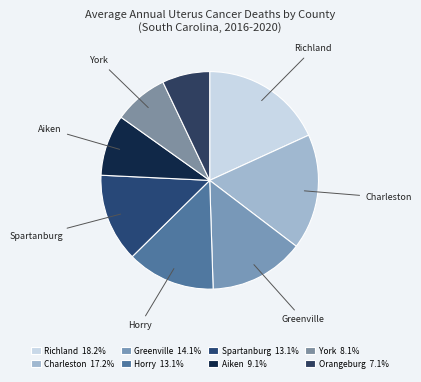

Which category has the biggest portion of the pie?

Richland County